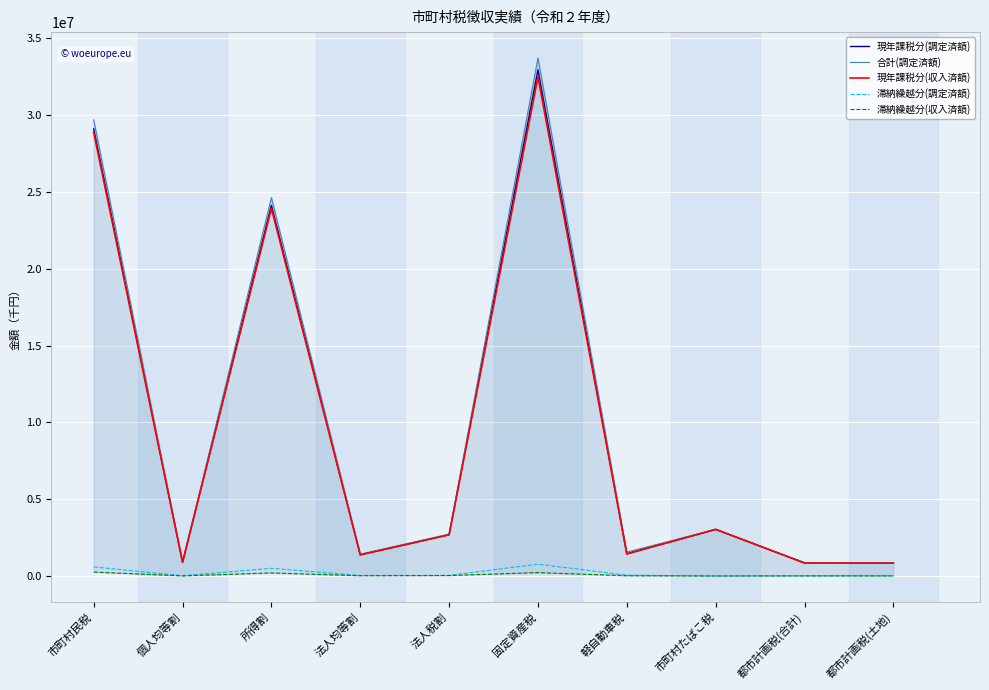

What are all the series names shown in the legend?

現年課税分(調定済額), 合計(調定済額), 現年課税分(収入済額), 滞納繰越分(調定済額), 滞納繰越分(収入済額)